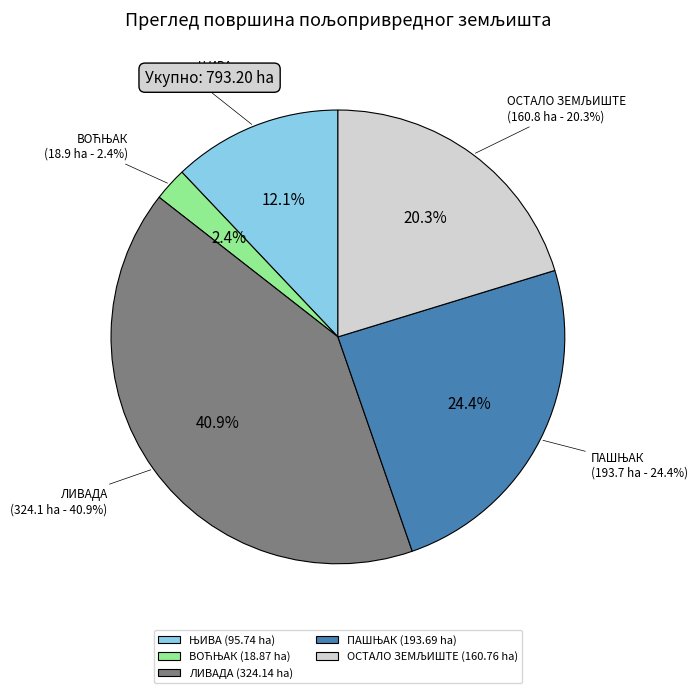

To the nearest percent, what is the average slice percentage?

20%